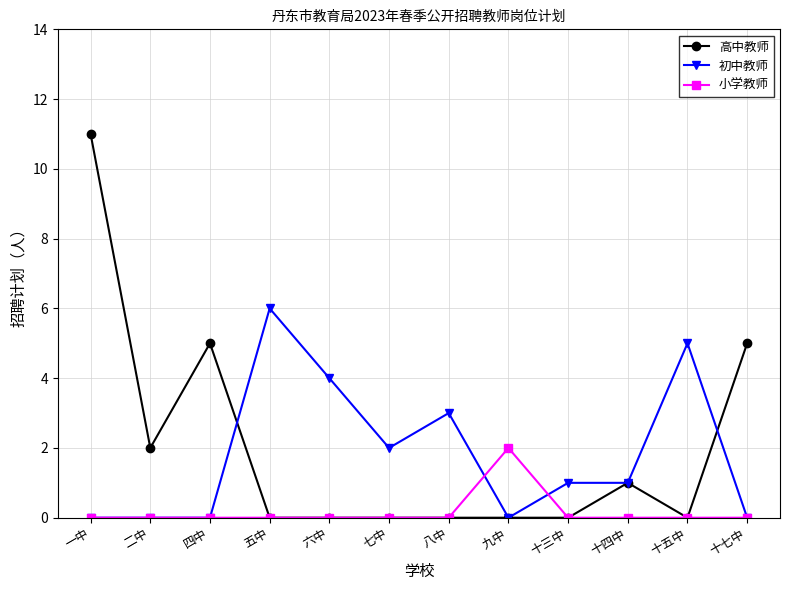

What is the difference between the second highest and minimum values in the 高中教师 series?

5